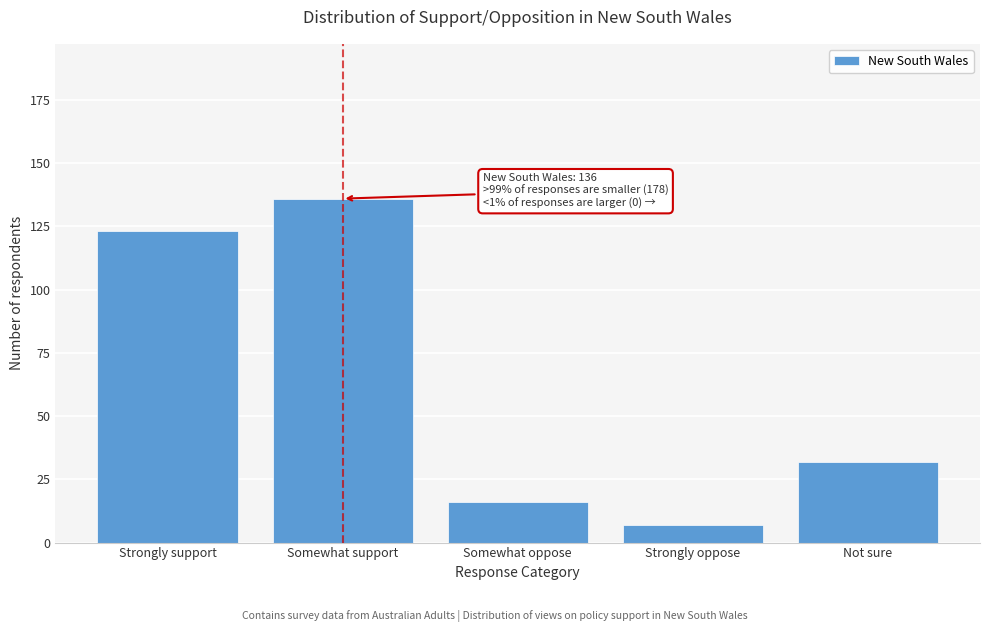

Reading right to left, list all the values displayed in this chart.

Not sure=32	Strongly oppose=7	Somewhat oppose=16	Somewhat support=136	Strongly support=123